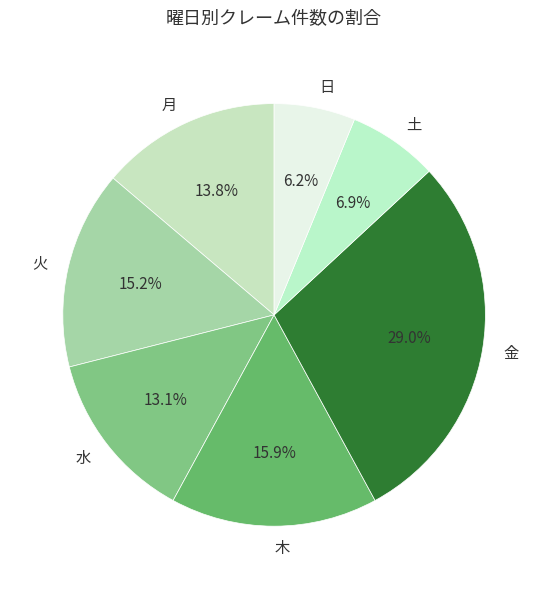

Between 月 and 木, which is larger?

木